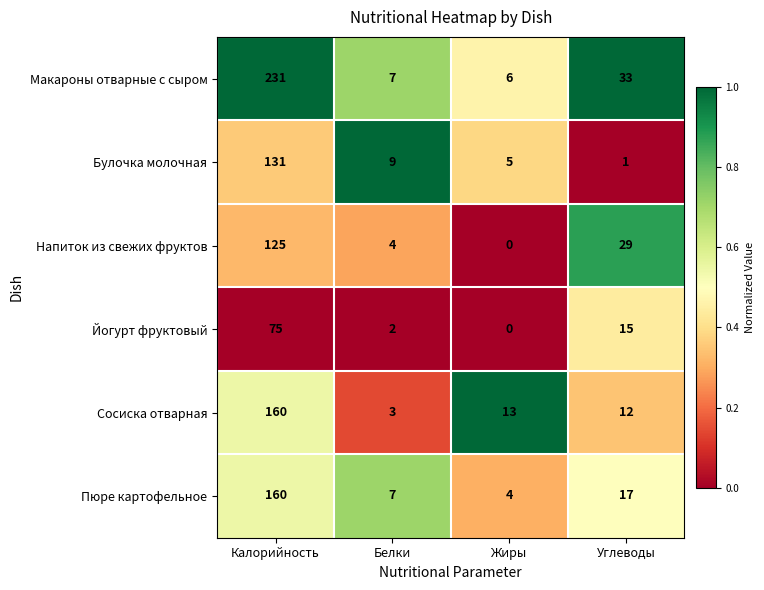

Which series has the widest spread of values?

Макароны отварные с сыром